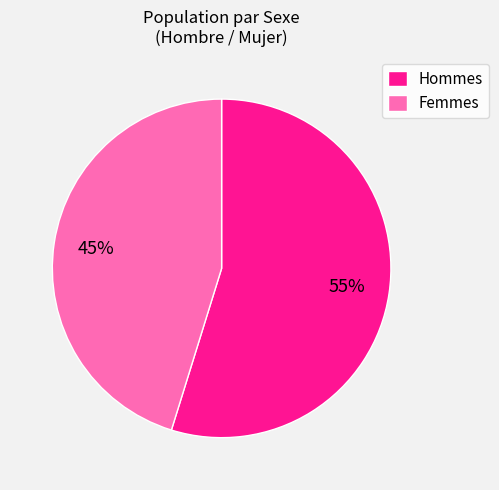

To the nearest percent, what percentage of the pie is Femmes?

45%